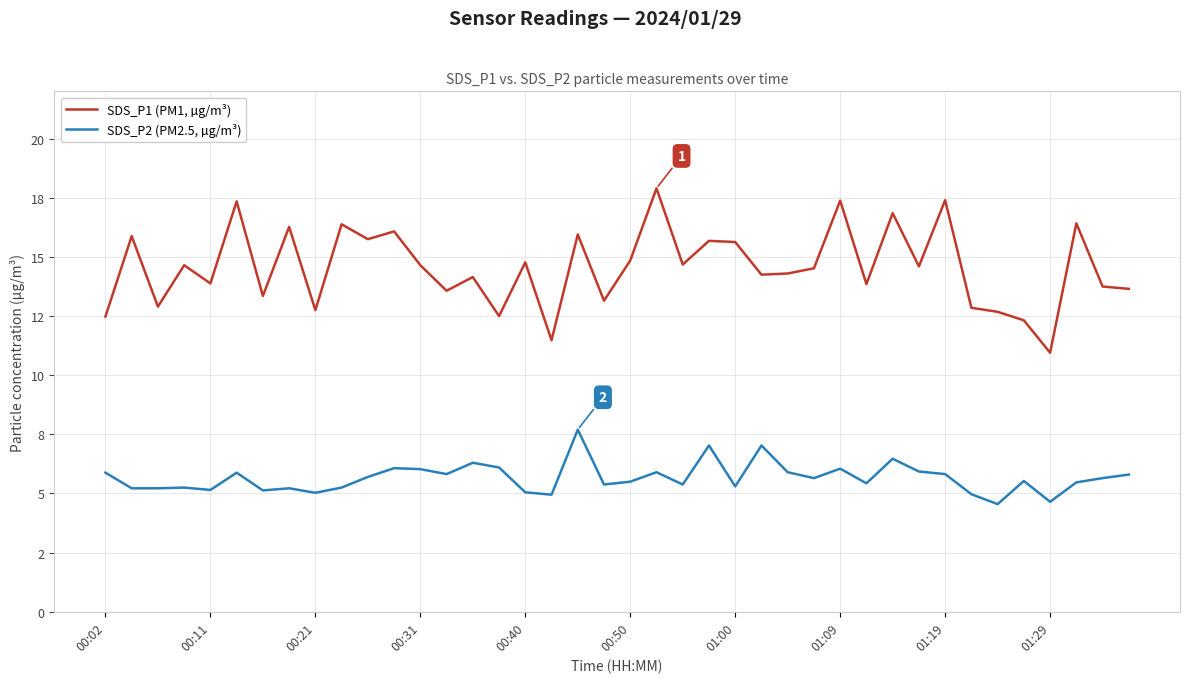

True or false: SDS_P1 (PM1, µg/m³) and SDS_P2 (PM2.5, µg/m³) intersect in this chart.

False